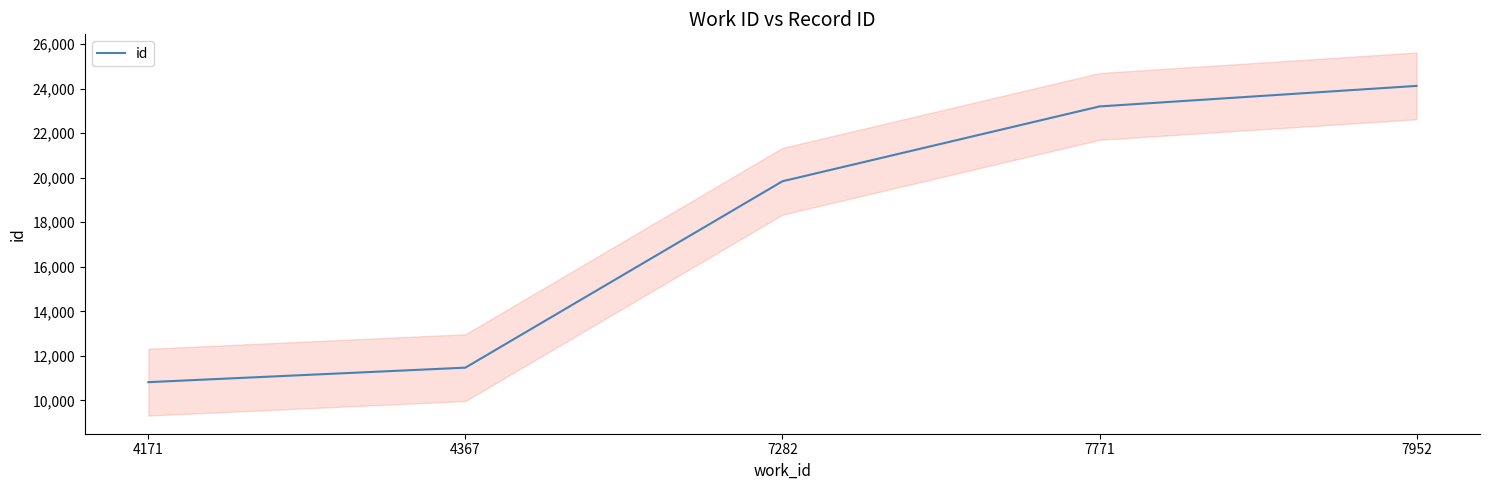

What is the change in value from 4367 to 7952?

+12650